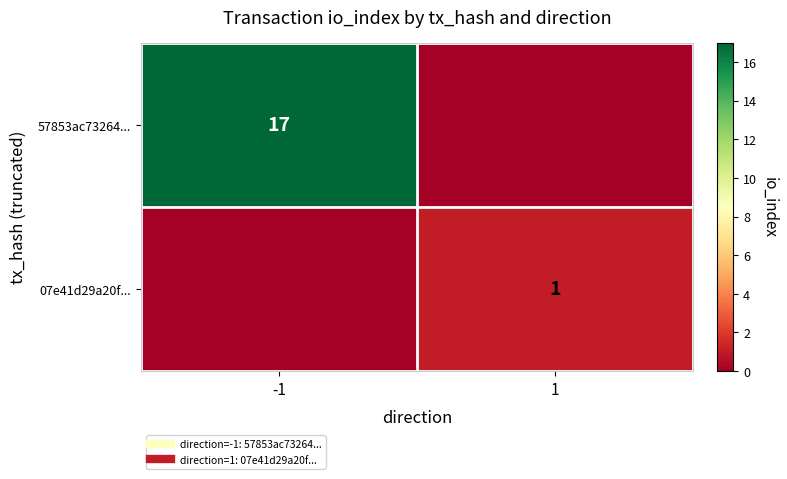

Which series has the largest total across all categories?

57853ac73264...